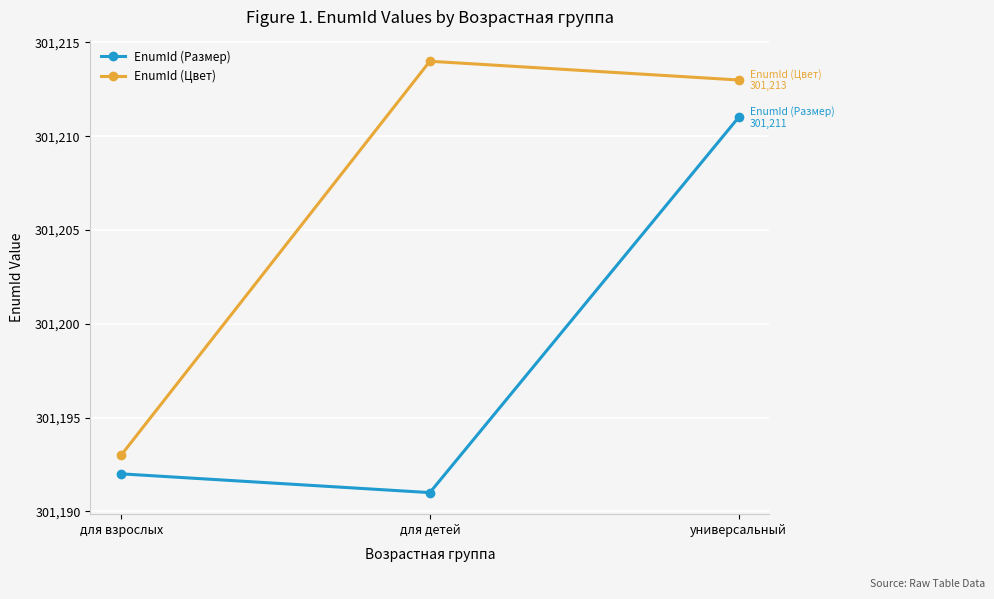

Reading right to left, list all the values displayed in this chart.

EnumId (Размер): универсальный=301211	для детей=301191	для взрослых=301192
EnumId (Цвет): универсальный=301213	для детей=301214	для взрослых=301193